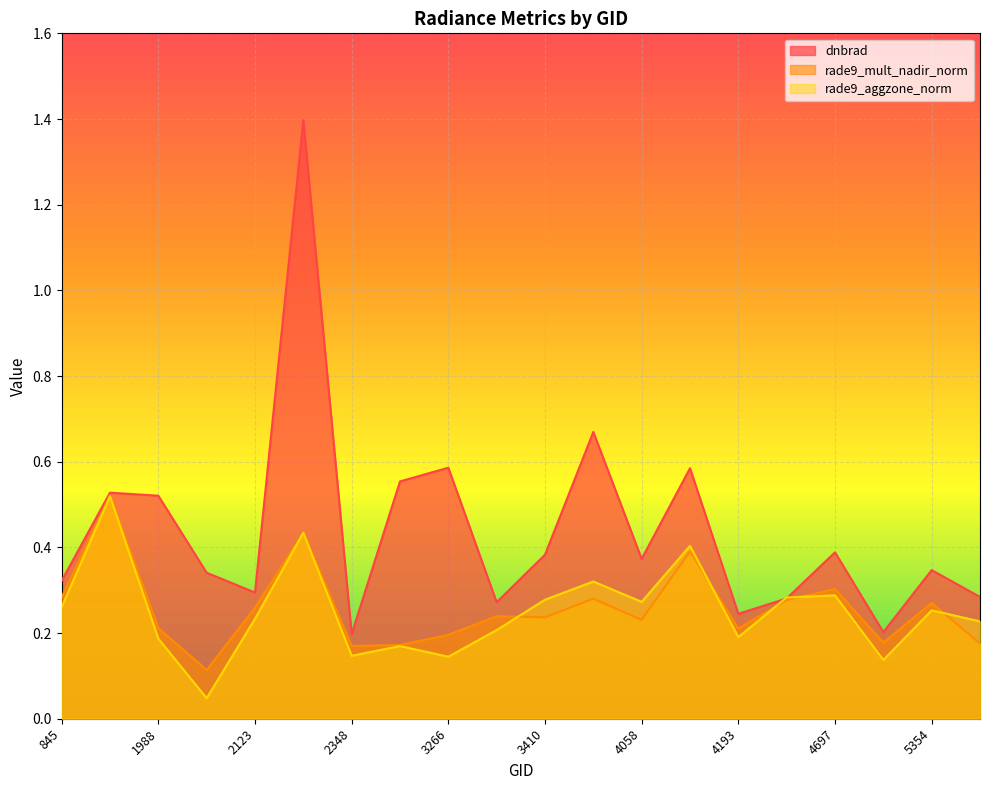

What is the sum of all dnbrad values?

8.8